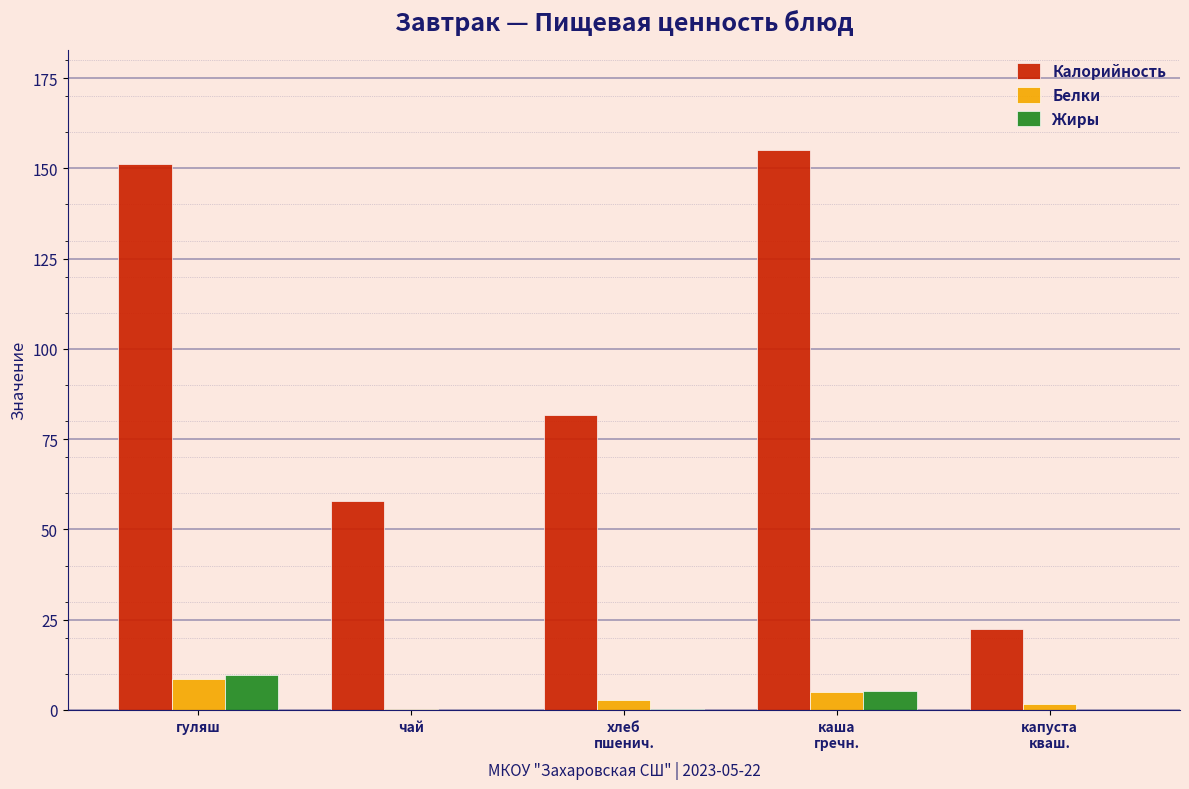

What is the sum of all Жиры values?

15.4